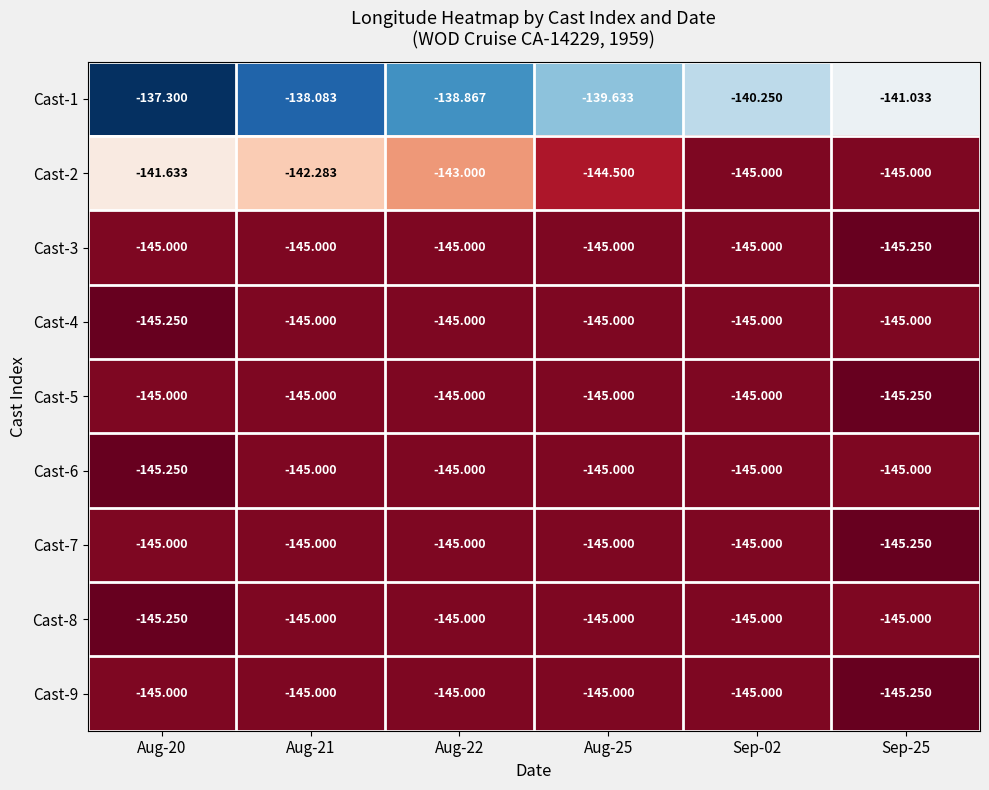

What is the smallest value displayed?

-145.2